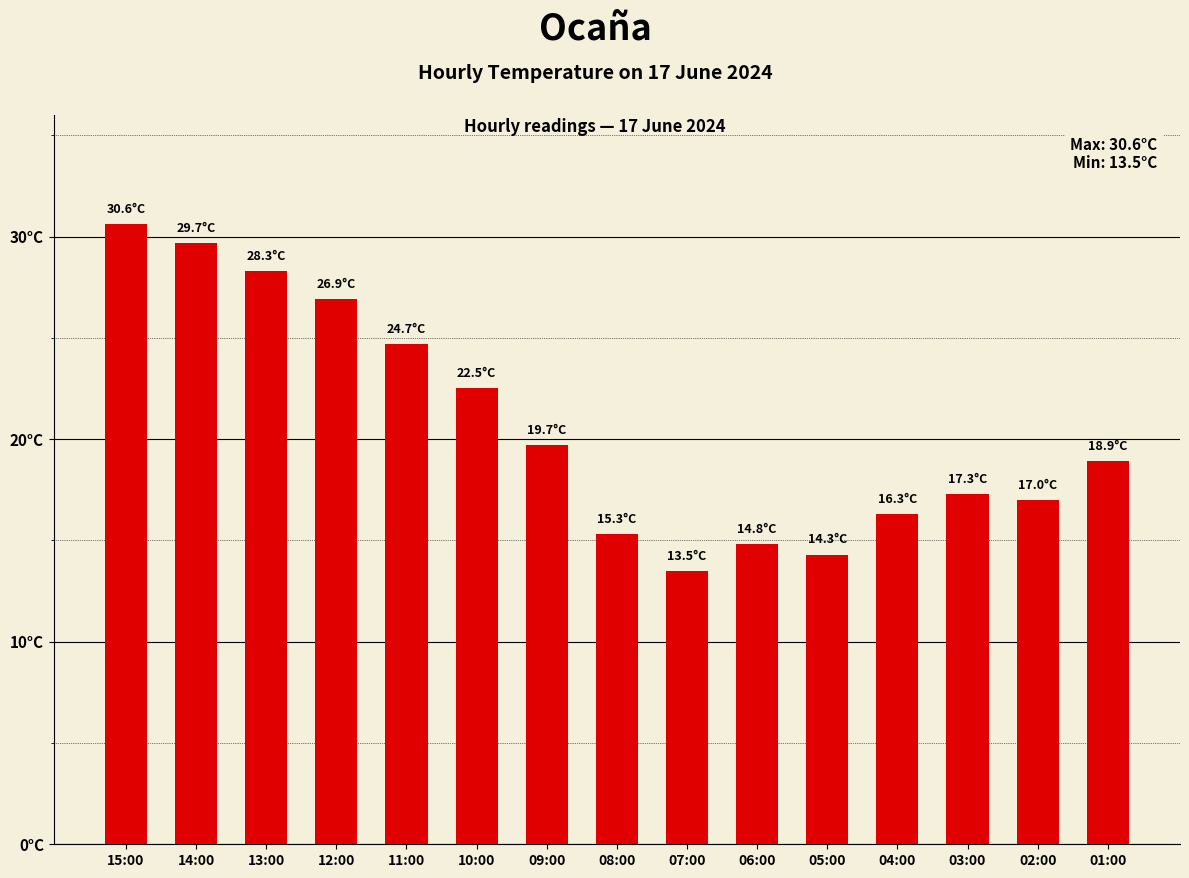

Are the bars horizontal?

No